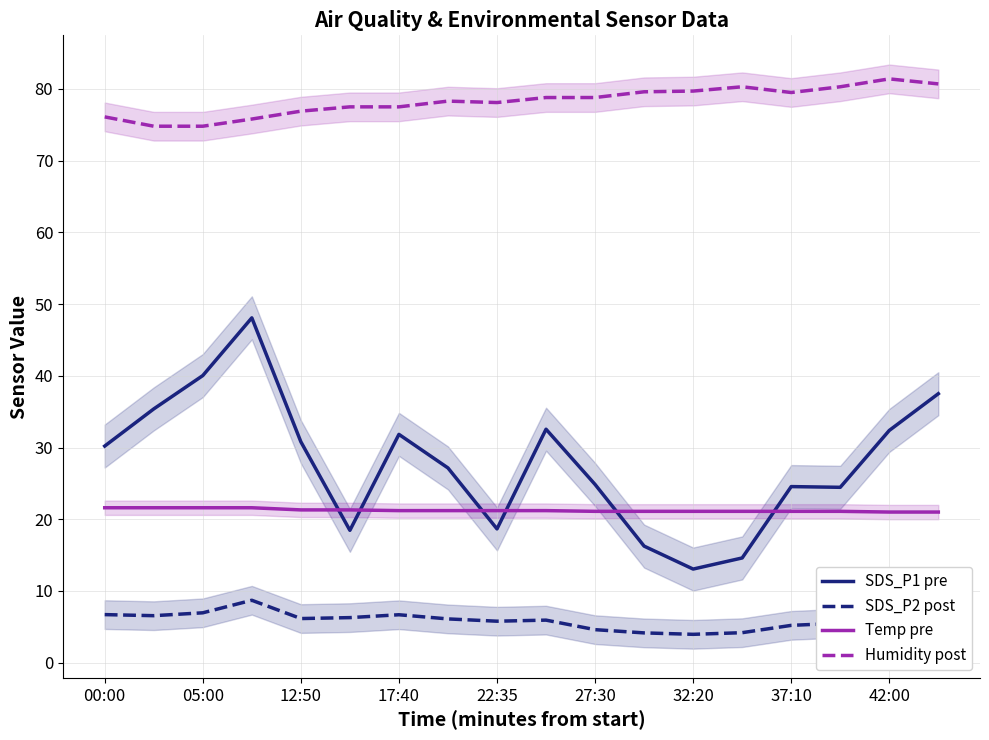

Does the chart have visible grid lines?

Yes